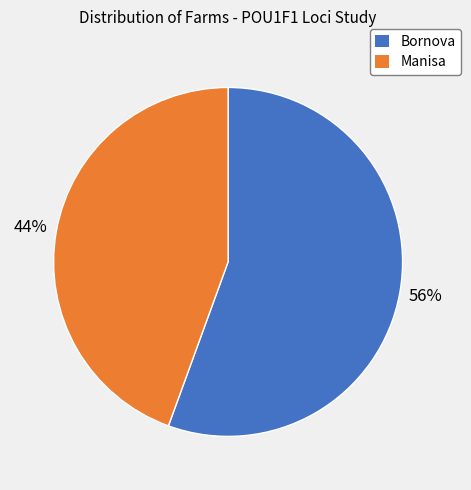

Does Manisa represent more than half of the total?

No